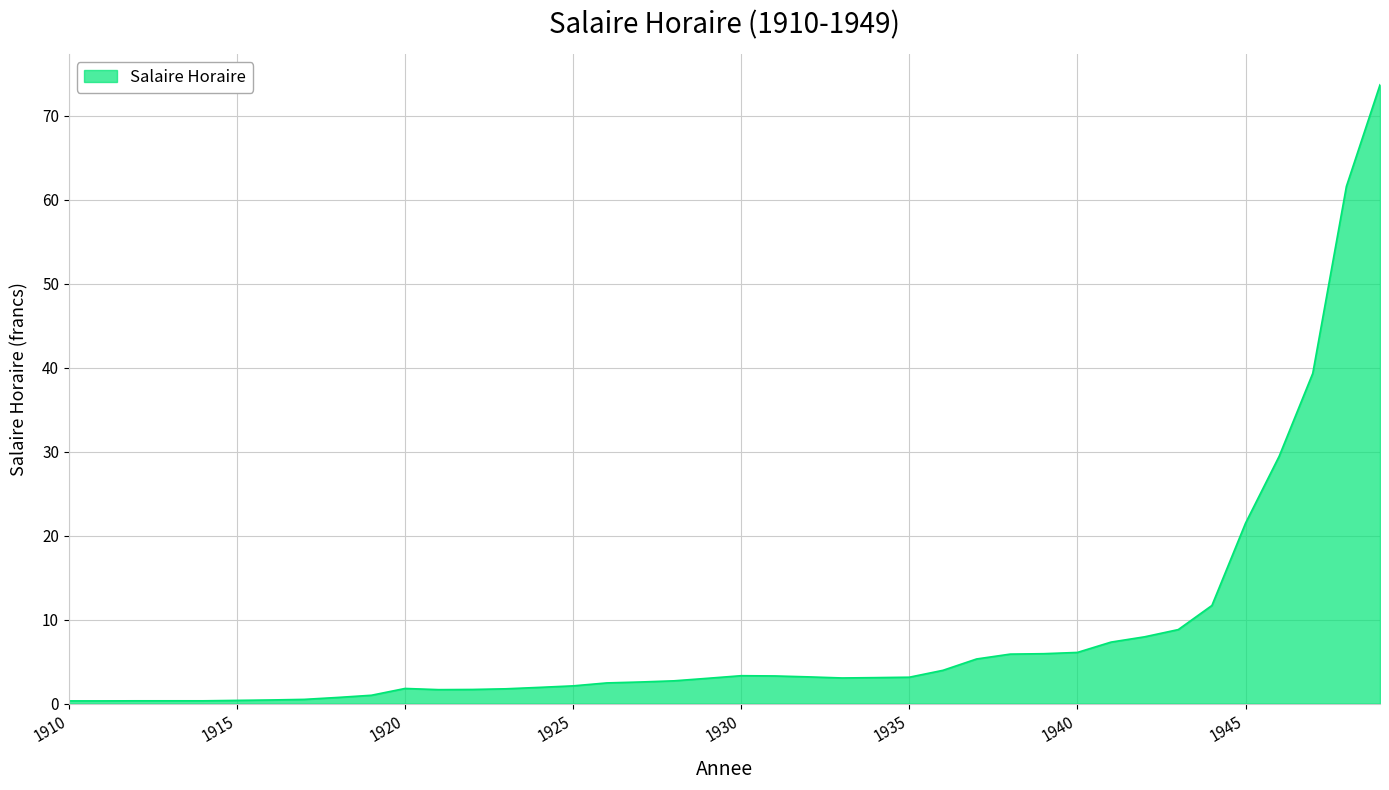

What is the greatest value displayed?

73.7